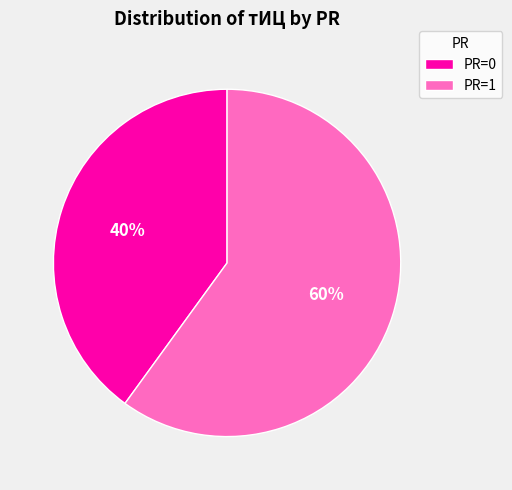

What percentage is the PR=0 slice, to the nearest percent?

40%